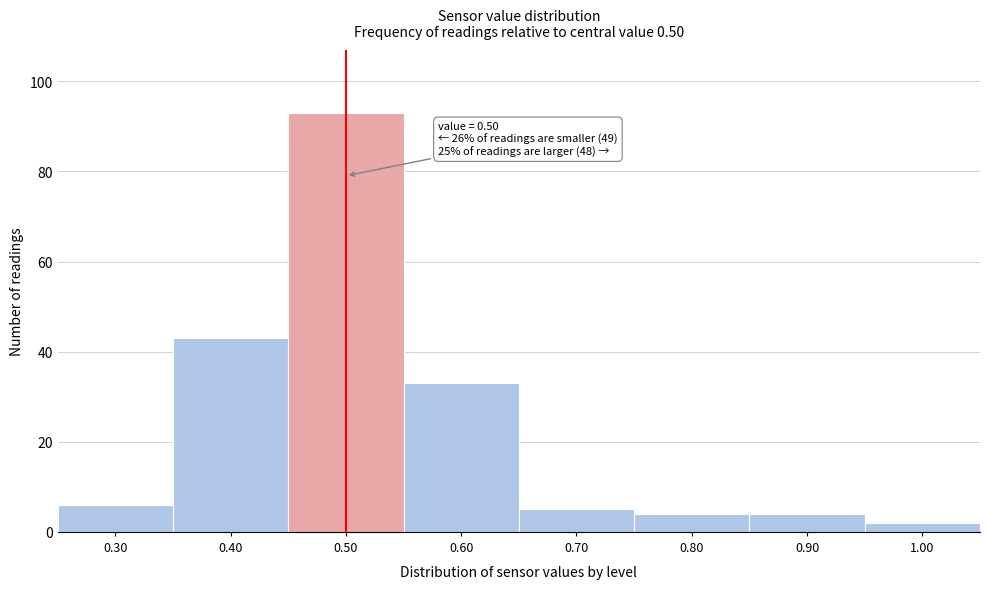

Which range on the x-axis has the tallest bar?

0.45 to 0.55